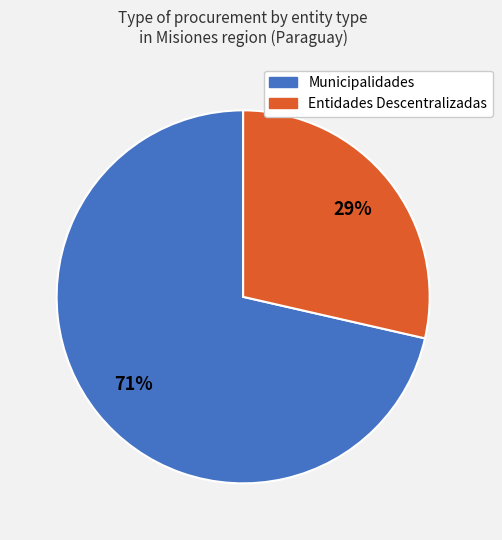

Does any single category account for the majority?

Yes